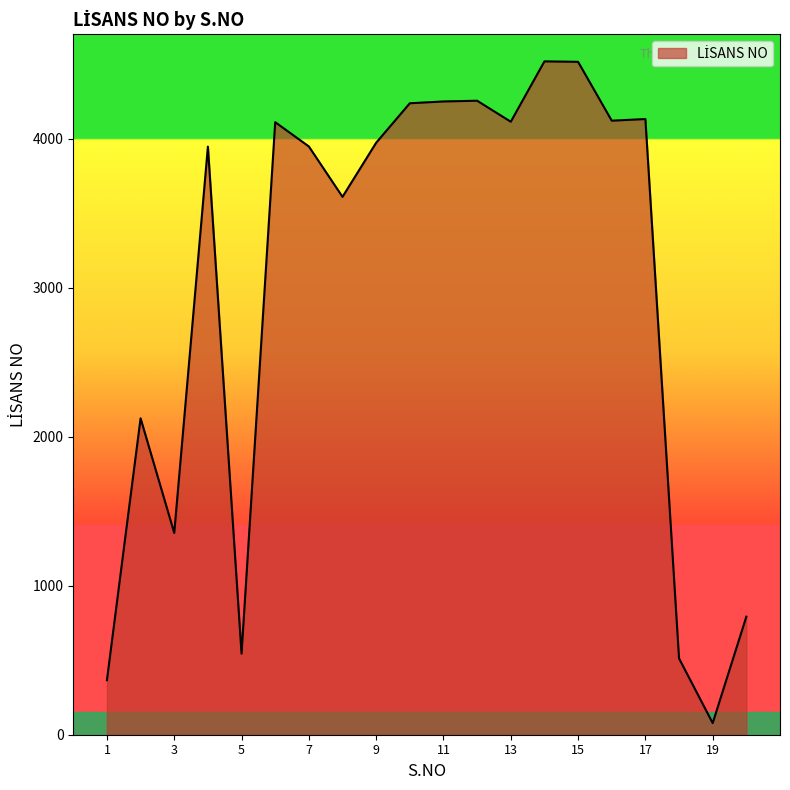

What is the greatest value displayed?

4518